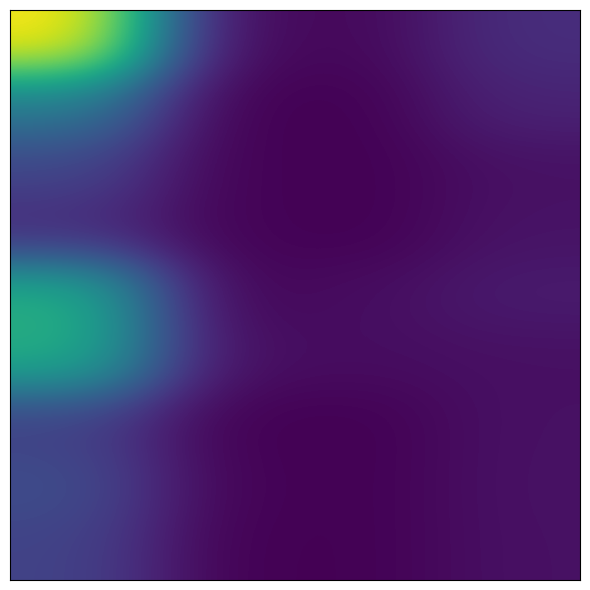

How many series are shown in this chart?

9